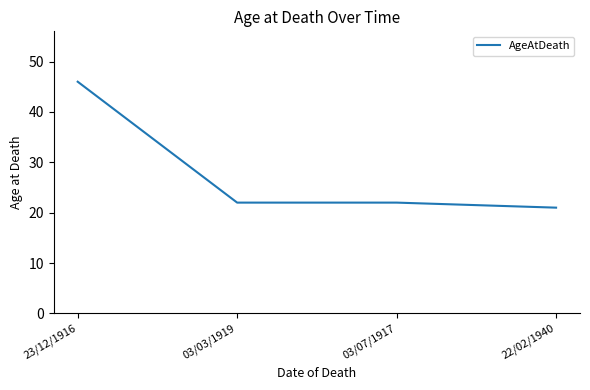

What is the maximum value shown in the chart?

46